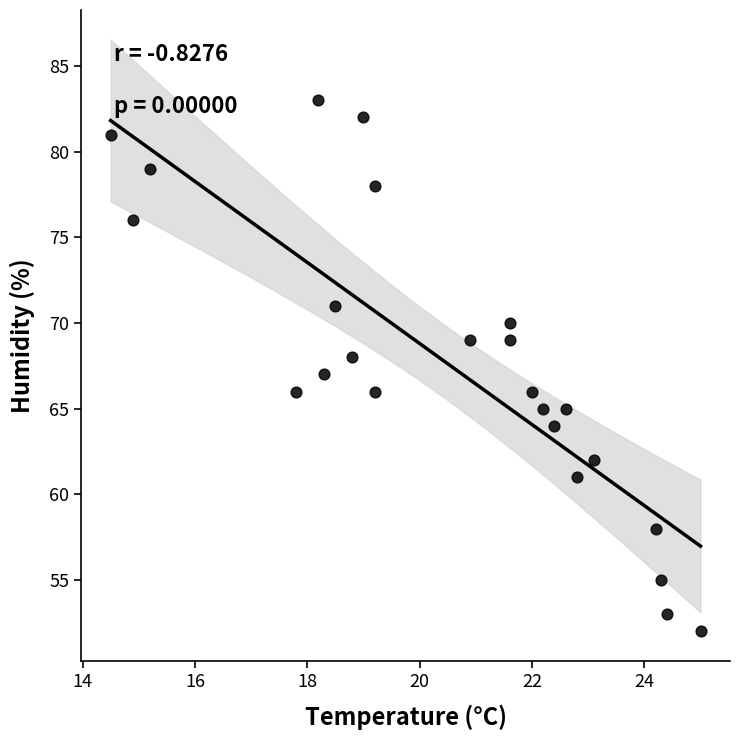

What is the range of Y values (max minus min)?

31